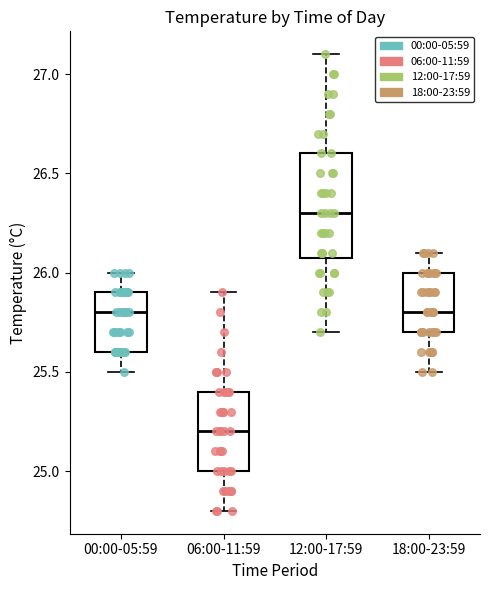

Comparing the boxes themselves (not the whiskers), which one is the tallest?

12:00-17:59